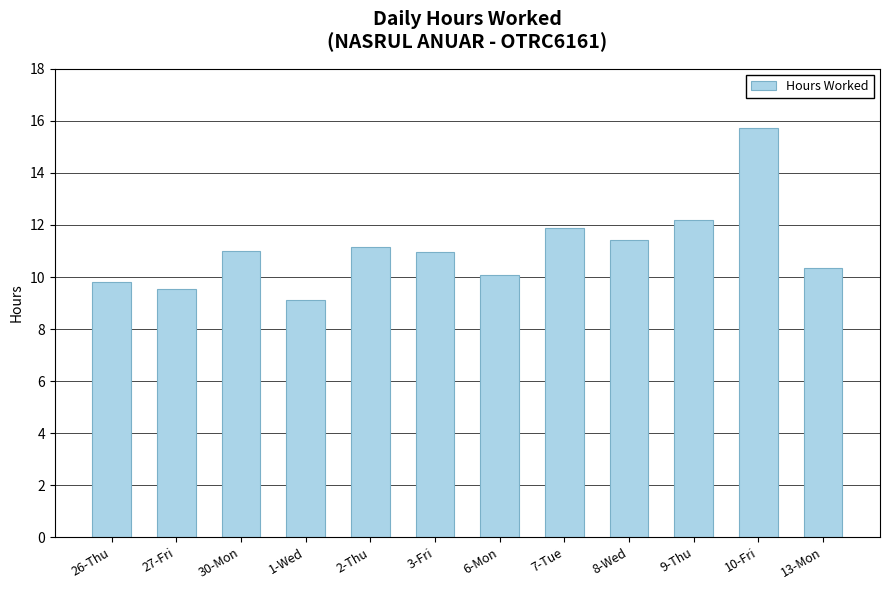

How many data points does each series have?

12